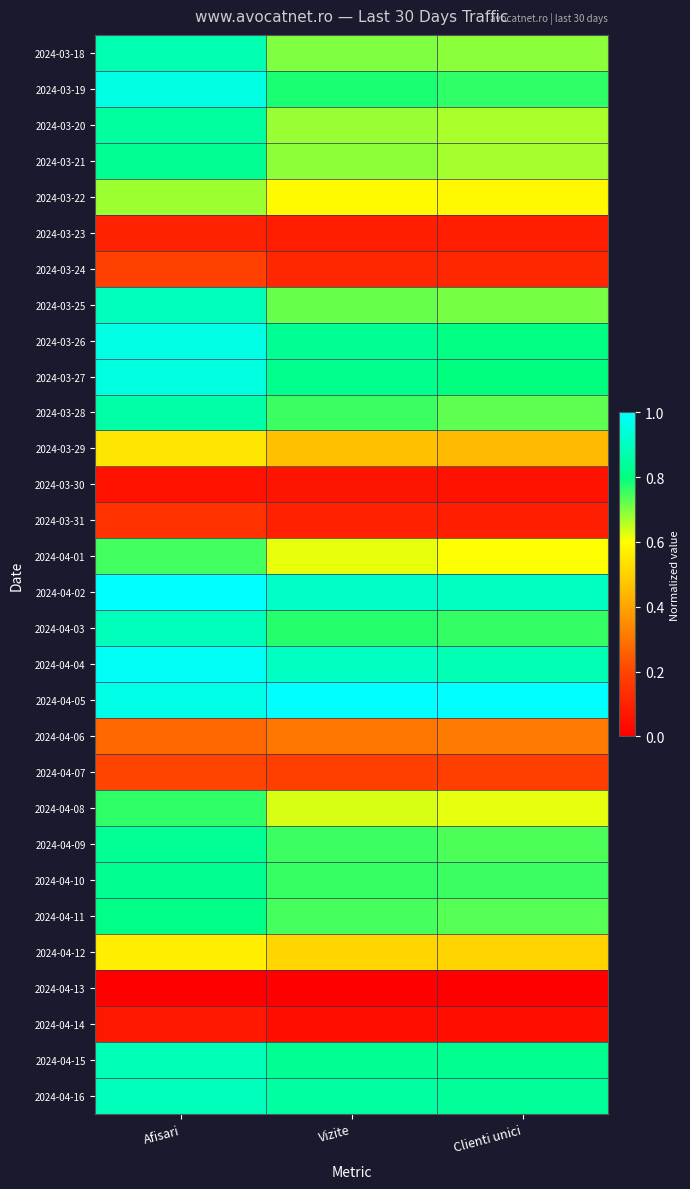

At which category does the chart reach its peak across all series?

Afisari